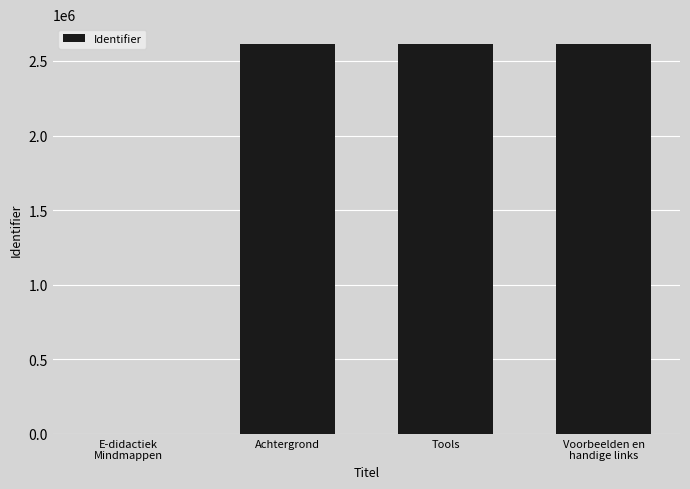

The chart shows a value of 2615572 at Achtergrond. True or false?

True